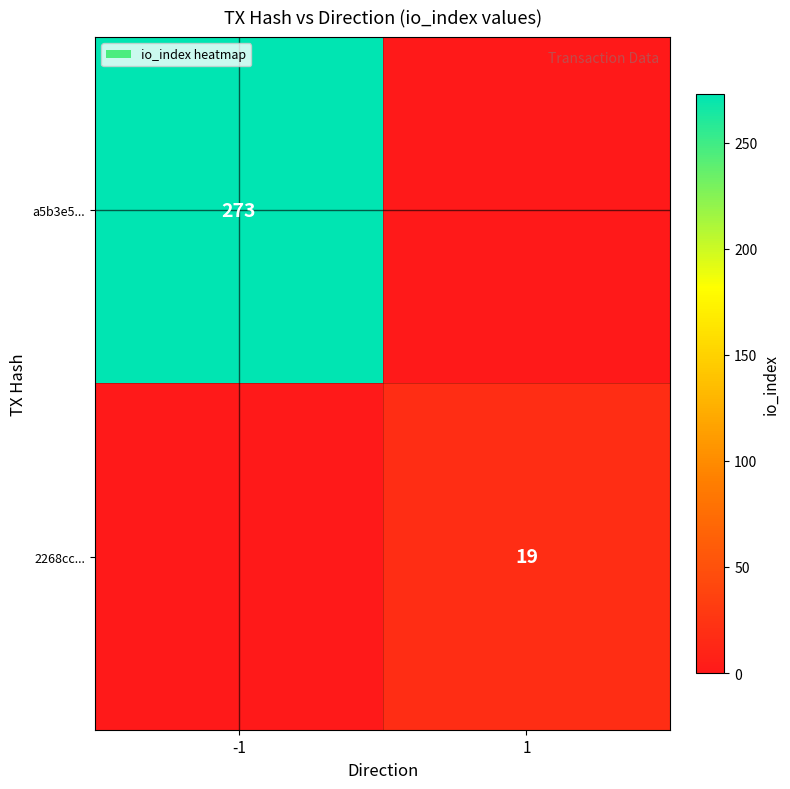

The 2268cc... series shows 6 at 1. True or false?

False